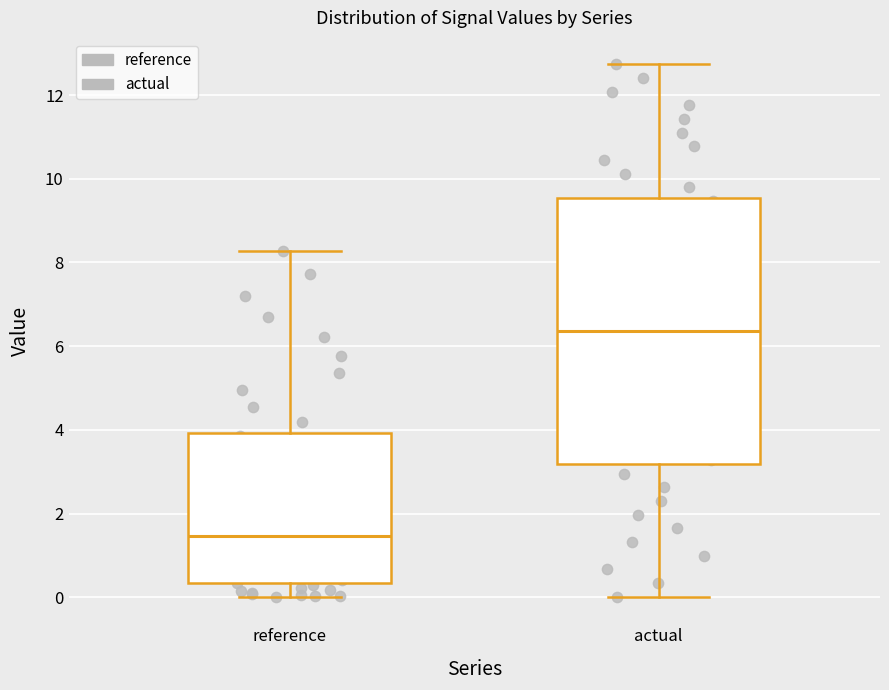

Reading left to right, read every box against the y-axis: the position of its median line, the range the box covers, and the ends of its whiskers. The values are not printed on the chart, so give them approximately, as read against the axis.

reference: median 1.4, box 0.4 to 4.0, whiskers 0.0 to 8.2
actual: median 6.4, box 3.2 to 9.6, whiskers 0.0 to 12.8